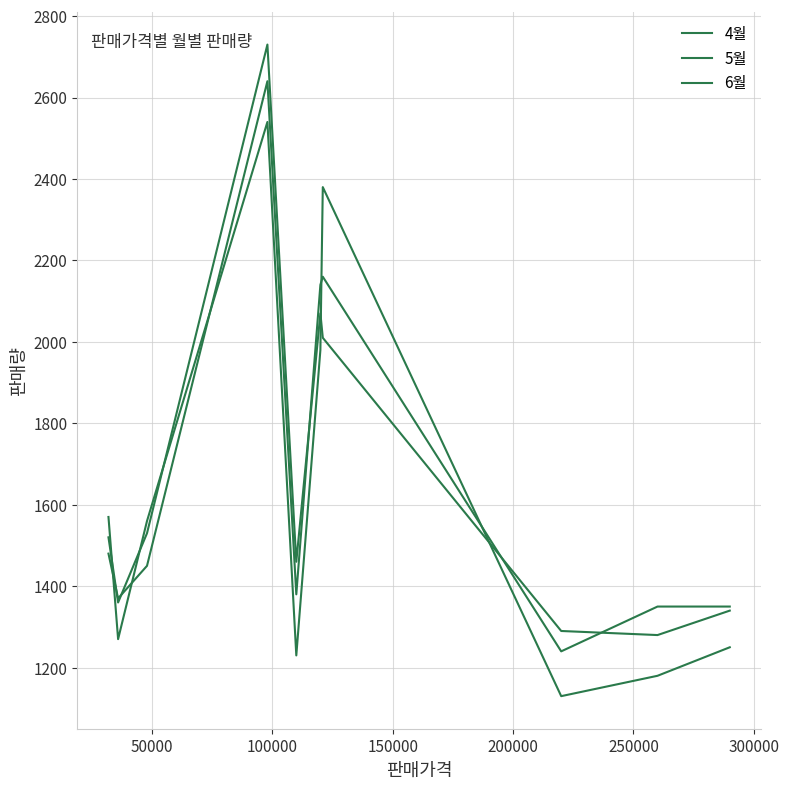

Is this an area chart (filled region under the line)?

No